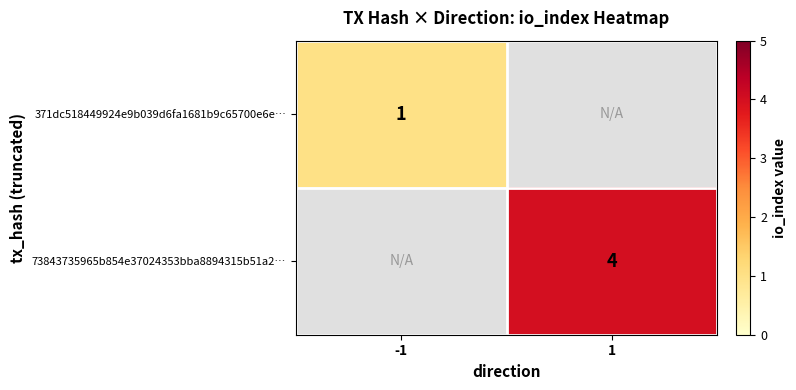

The 73843735965b854e37024353bba8894315b51a2… series shows 4 at 1. True or false?

True